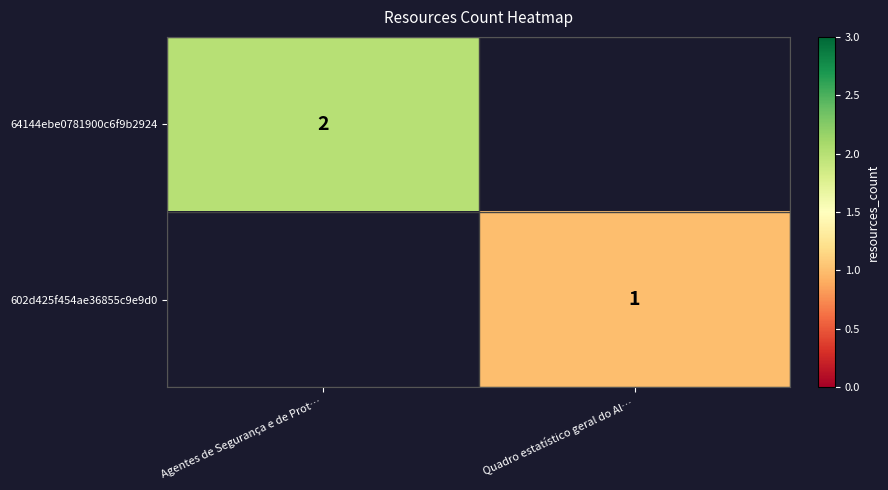

Is it true that 64144ebe0781900c6f9b2924 equals 2 at Agentes de Segurança e de Prot…?

True